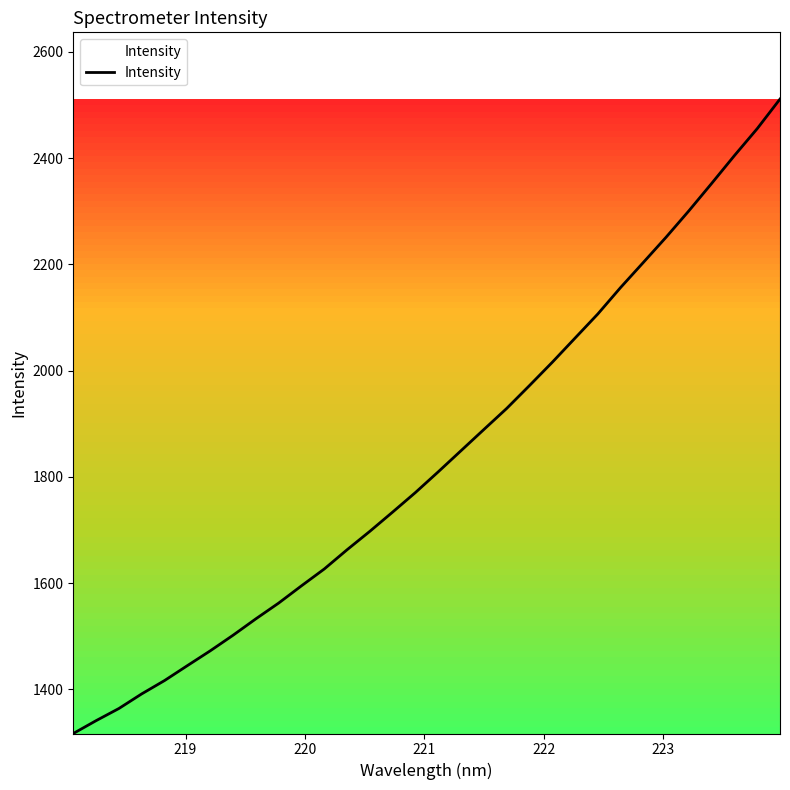

Reading right to left, list all the values displayed in this chart.

2511.1	2455.4	2404.8	2352.4	2300.8	2251.2	2203.6	2156.4	2106.6	2061.1	2015.6	1971.8	1928.8	1889.2	1849.4	1809.6	1770.7	1733.9	1697.7	1662.9	1626.7	1595.0	1562.6	1532.9	1502.0	1472.7	1444.9	1416.8	1391.7	1364.2	1341.3	1317.1